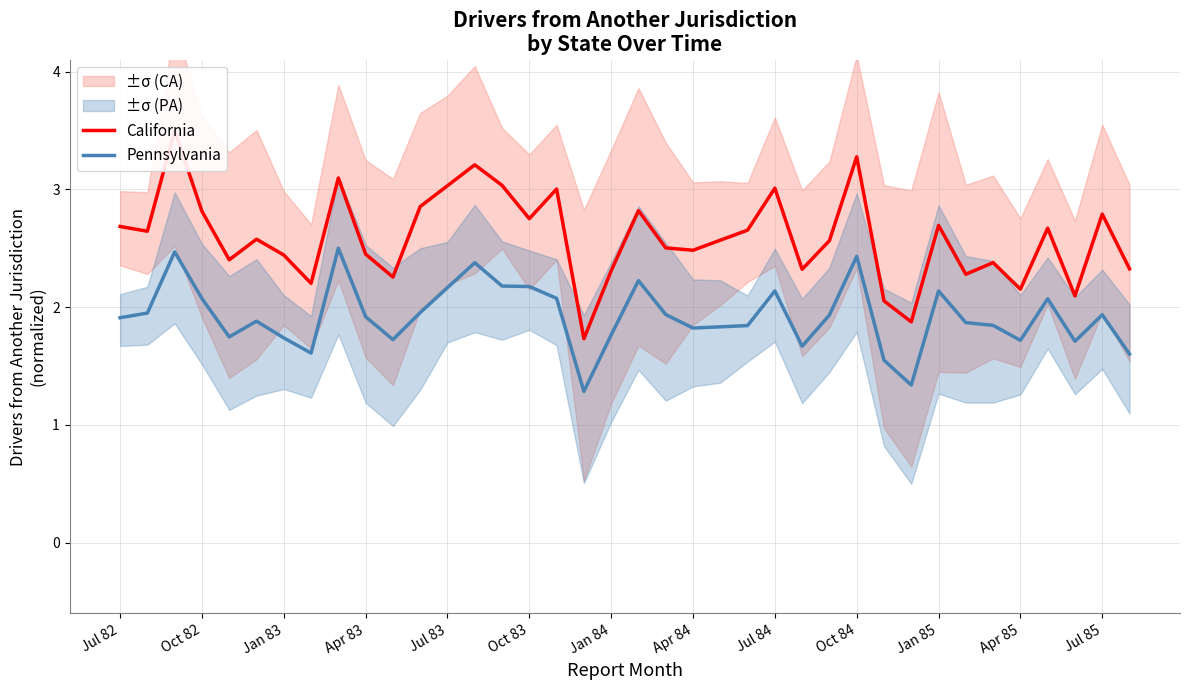

True or false: California and Pennsylvania intersect in this chart.

False